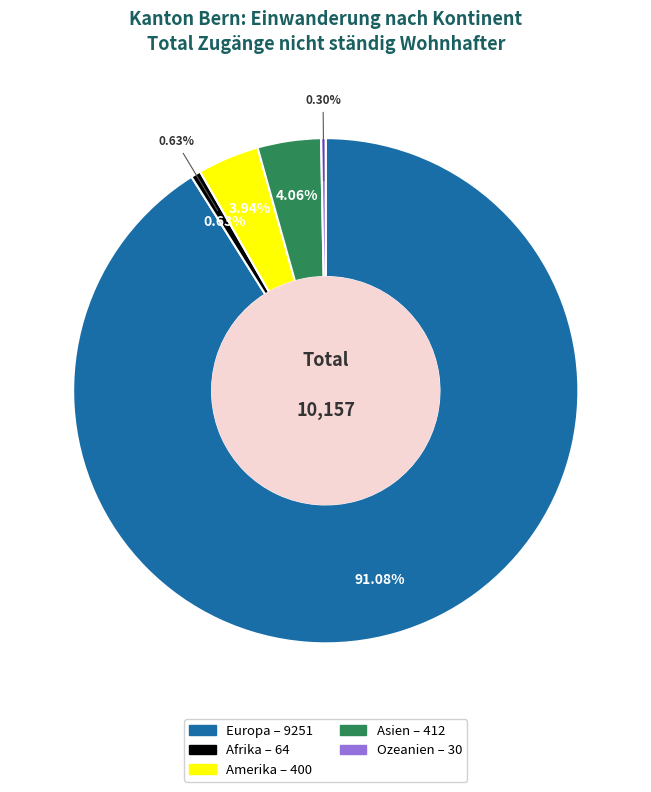

Rank the categories by value from lowest to highest.

Ozeanien, Afrika, Amerika, Asien, Europa